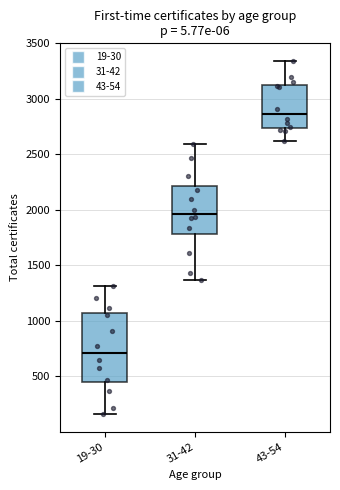

Reading left to right, read every box against the y-axis: the position of its median line, the range the box covers, and the ends of its whiskers. The values are not printed on the chart, so give them approximately, as read against the axis.

19-30: median 700, box 450 to 1050, whiskers 150 to 1300
31-42: median 1950, box 1800 to 2200, whiskers 1350 to 2600
43-54: median 2850, box 2750 to 3100, whiskers 2600 to 3350